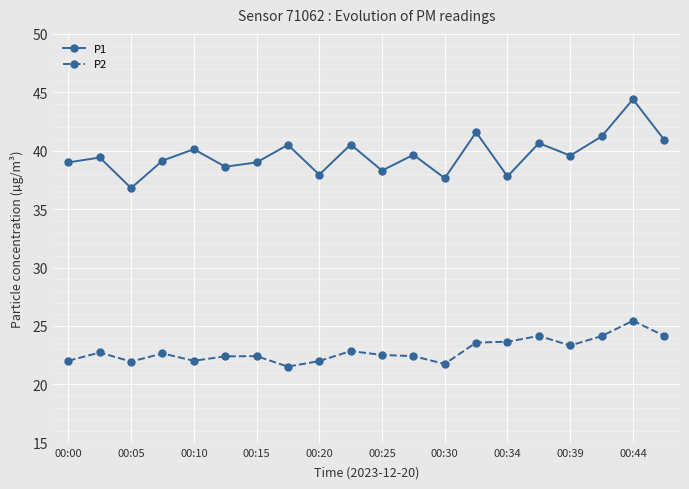

Rank the series by their average value, from highest to lowest.

P1, P2